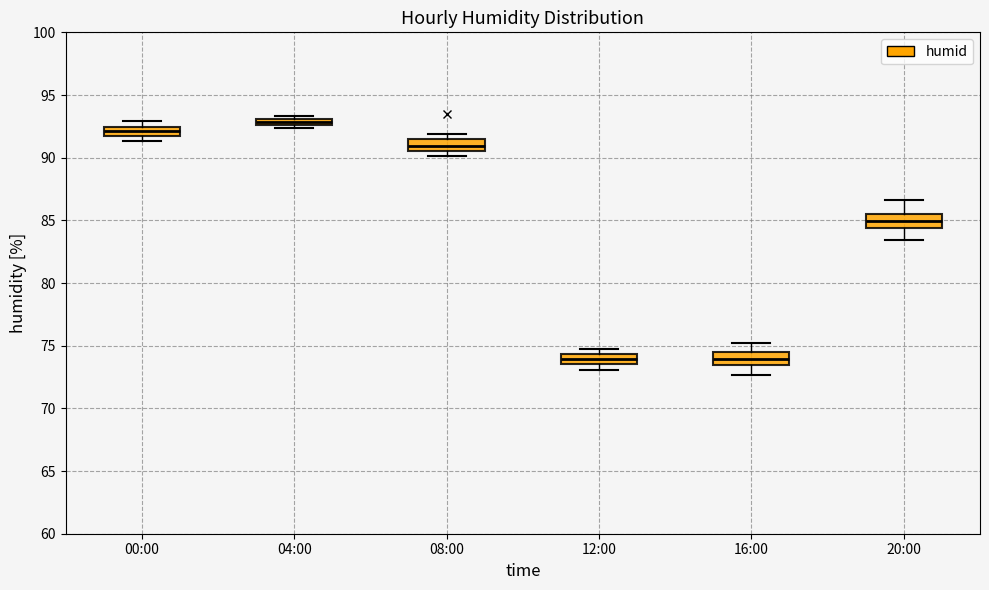

Where is the lower edge of the box for 04:00 on the y-axis? The values are not printed on the chart, so give them approximately, as read against the axis.

92.5